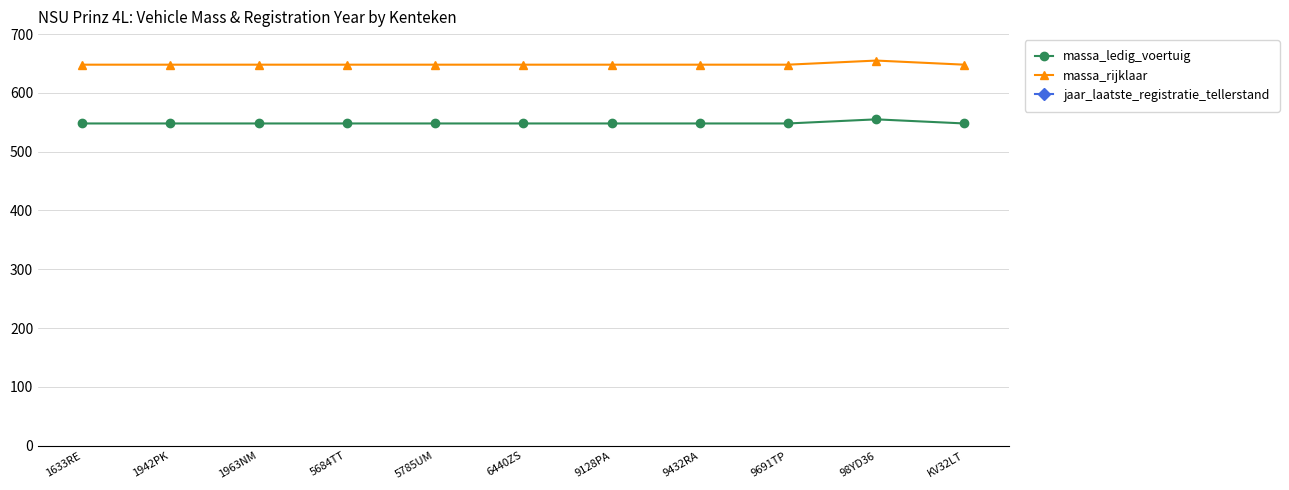

What is the average value of the jaar_laatste_registratie_tellerstand series?

2018